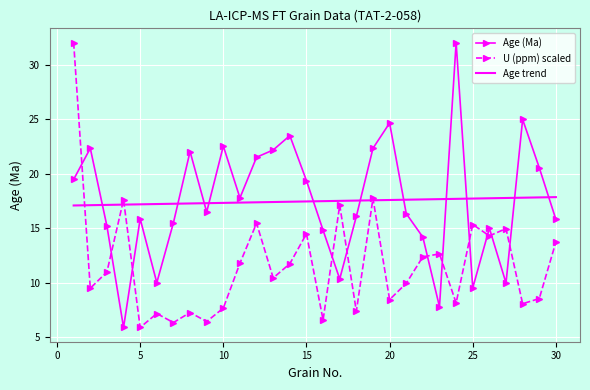

What is the lowest value of the Age (Ma) series?

5.9